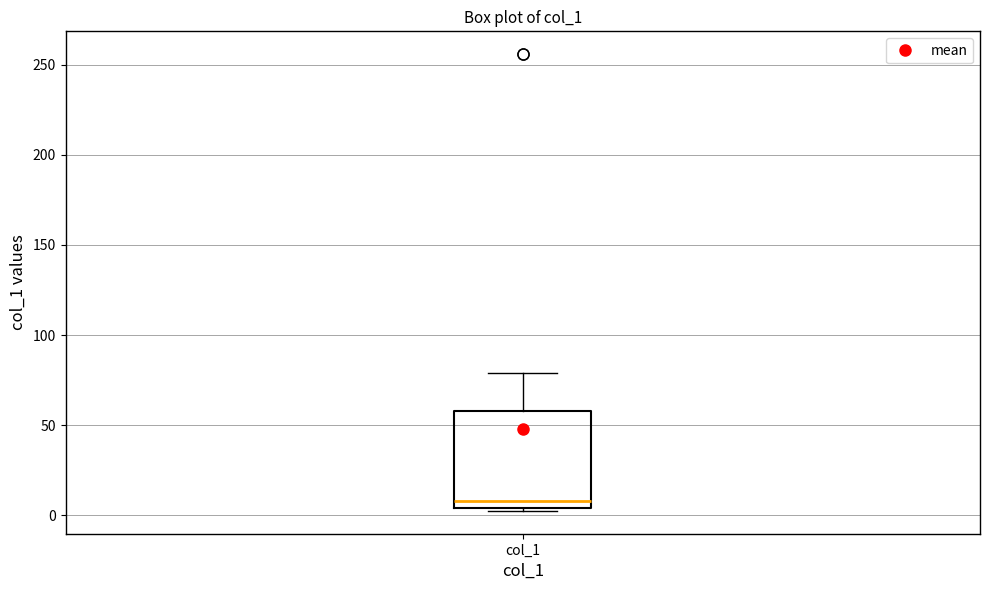

Read this box plot against the y-axis: the position of the median line, the range covered by the box, and the ends of both whiskers. The values are not printed on the chart, so give them approximately, as read against the axis.

median 10, box 5 to 60, whiskers 0 to 80